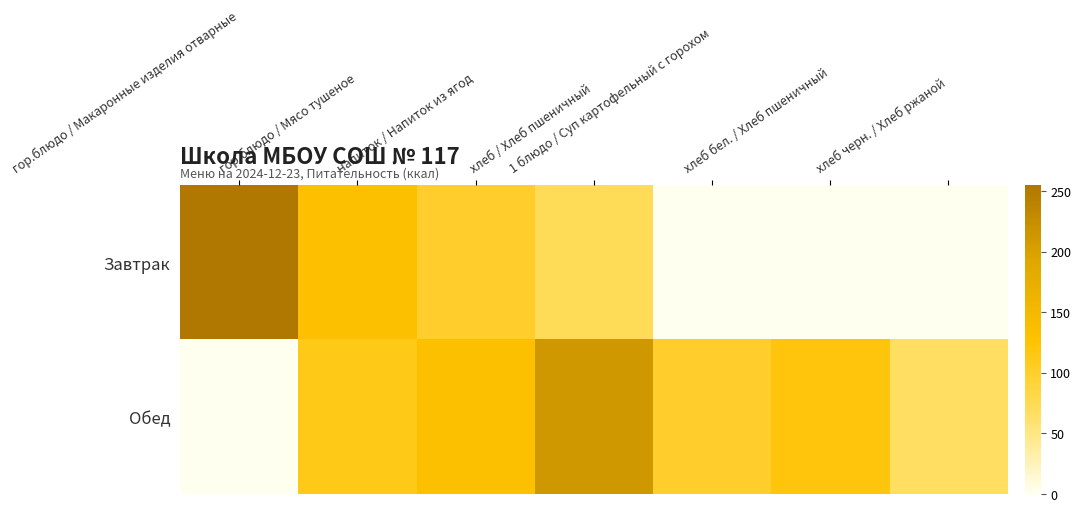

At гор.блюдо / Мясо тушеное, list the series in order from smallest to largest.

Обед, Завтрак